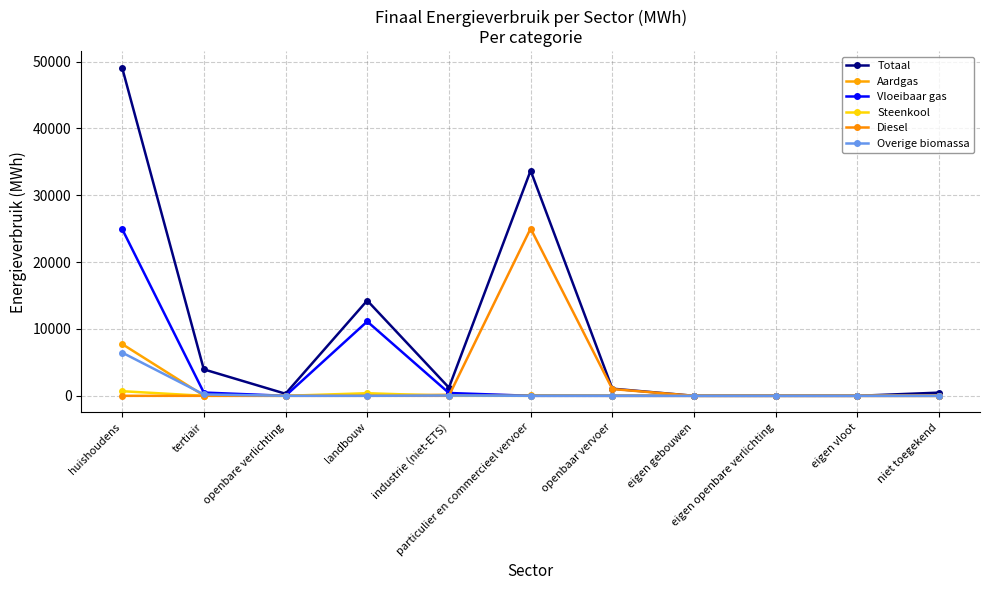

What is the label of the 10th point from the left?

eigen vloot